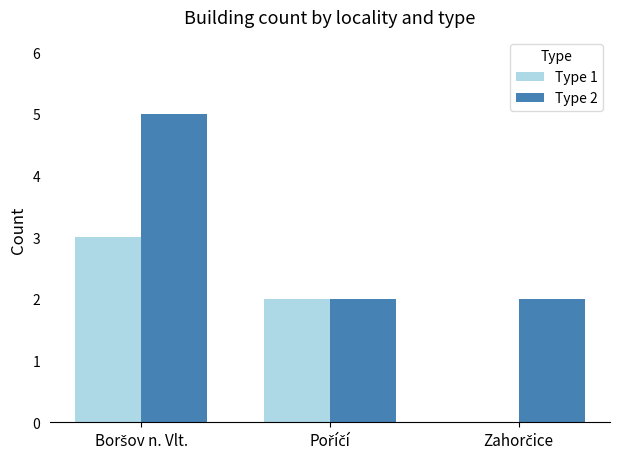

What is the maximum value shown in the chart?

5